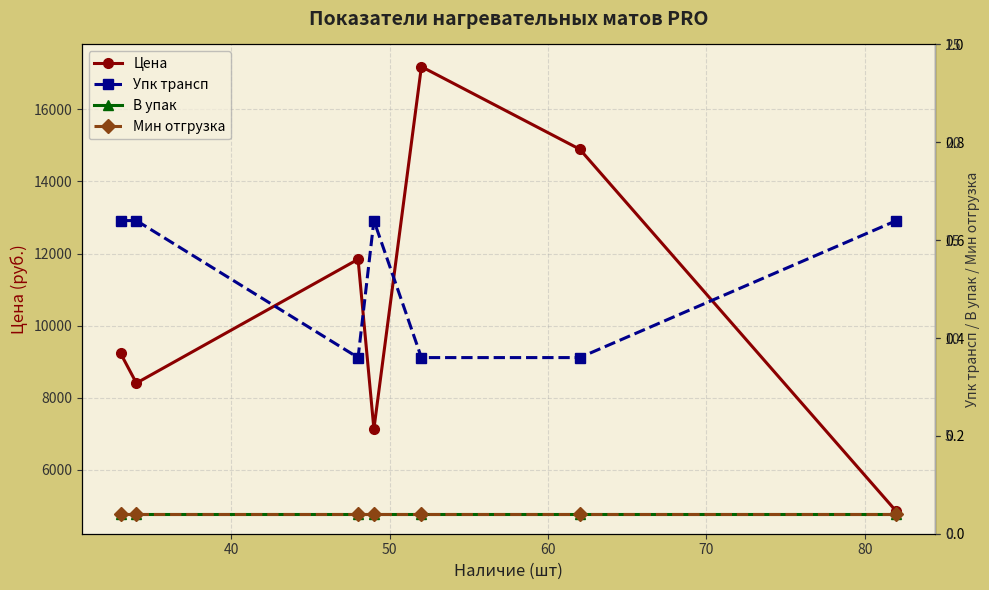

What is the maximum value shown in the chart?

17187.4